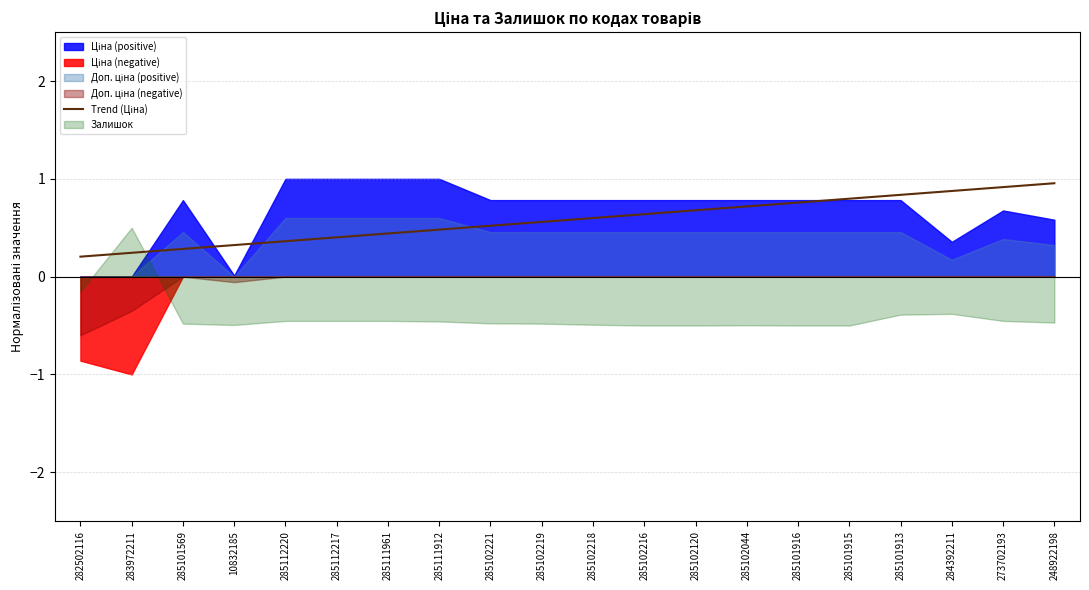

How many lines are shown in the chart?

1